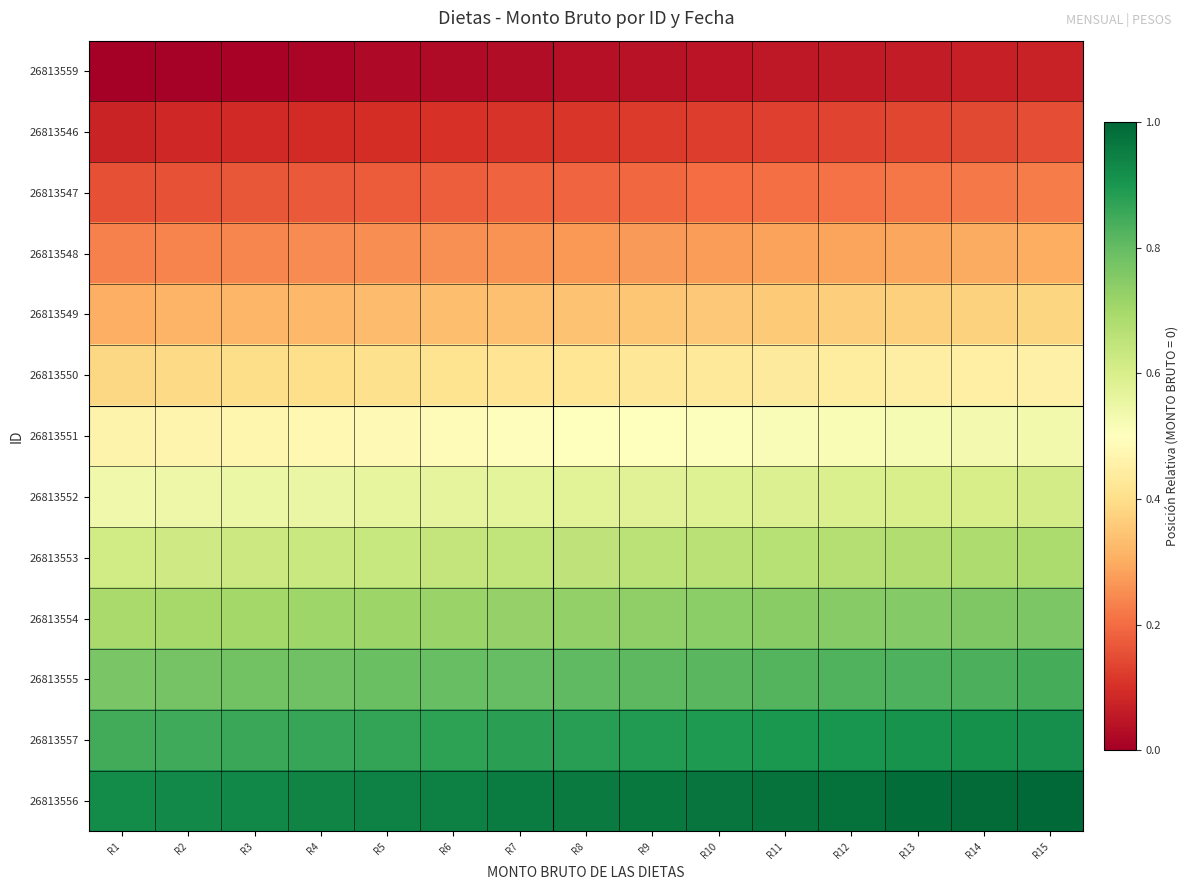

Which has a higher value, R13 or R7?

R13